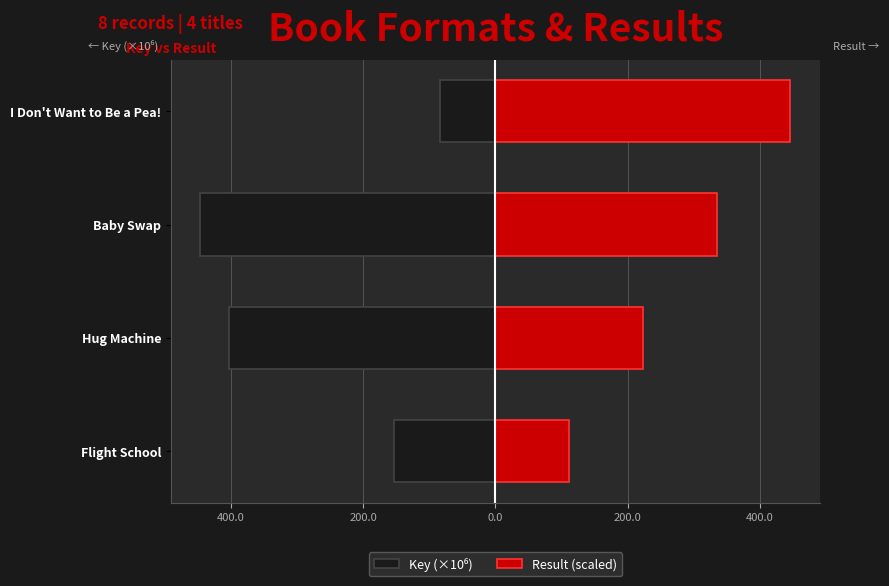

What is the sum of all Key (×10⁶) values?

-1087.5